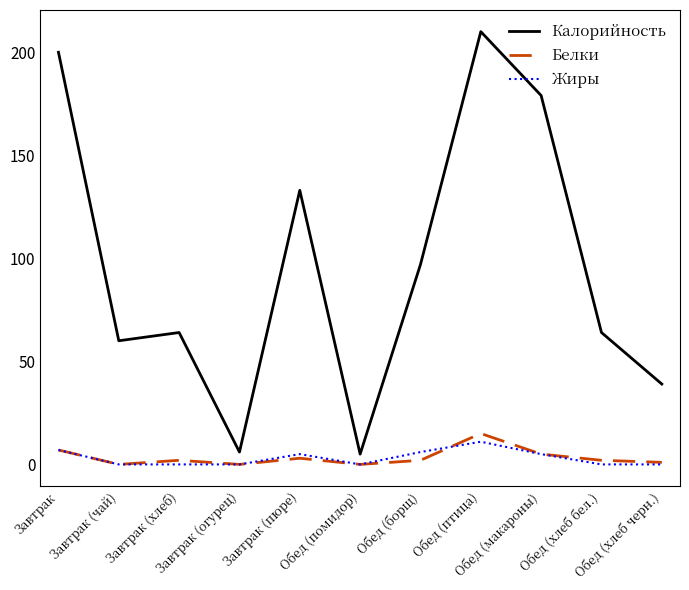

Which series has the largest total across all categories?

Калорийность